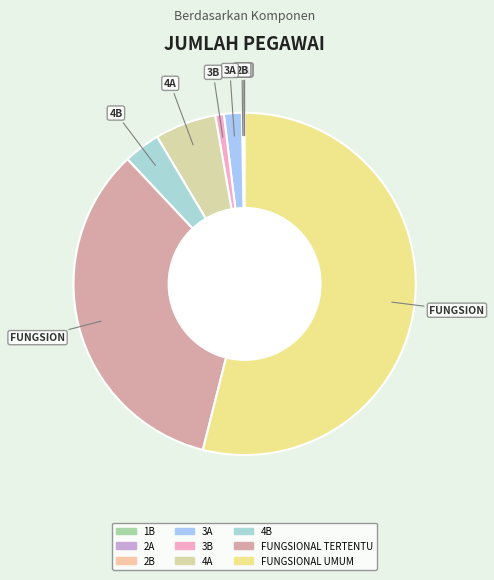

How many slices are in this pie chart?

9